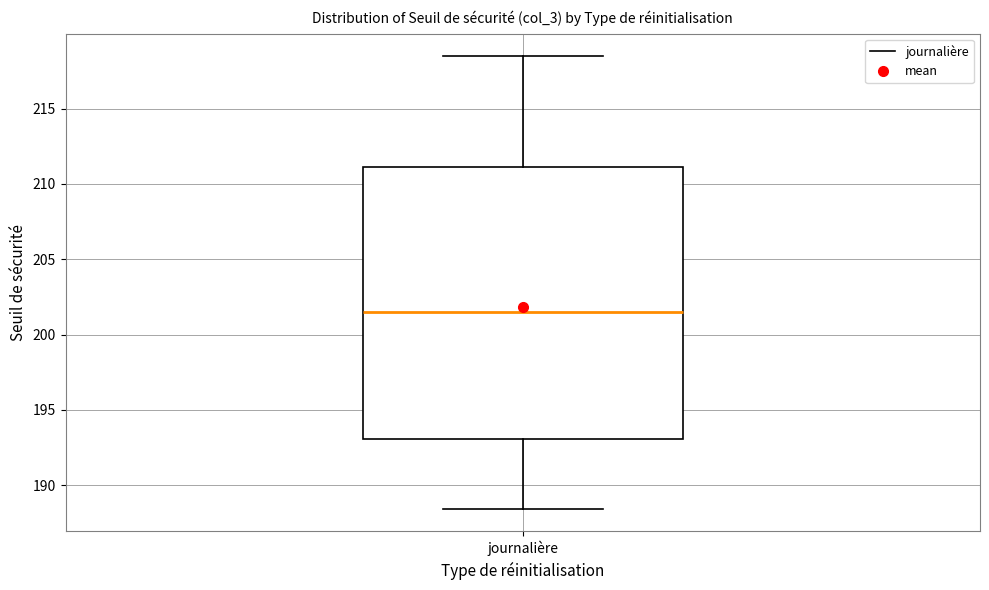

Where does the upper whisker of the box for journalière end on the y-axis? The values are not printed on the chart, so give them approximately, as read against the axis.

218.5